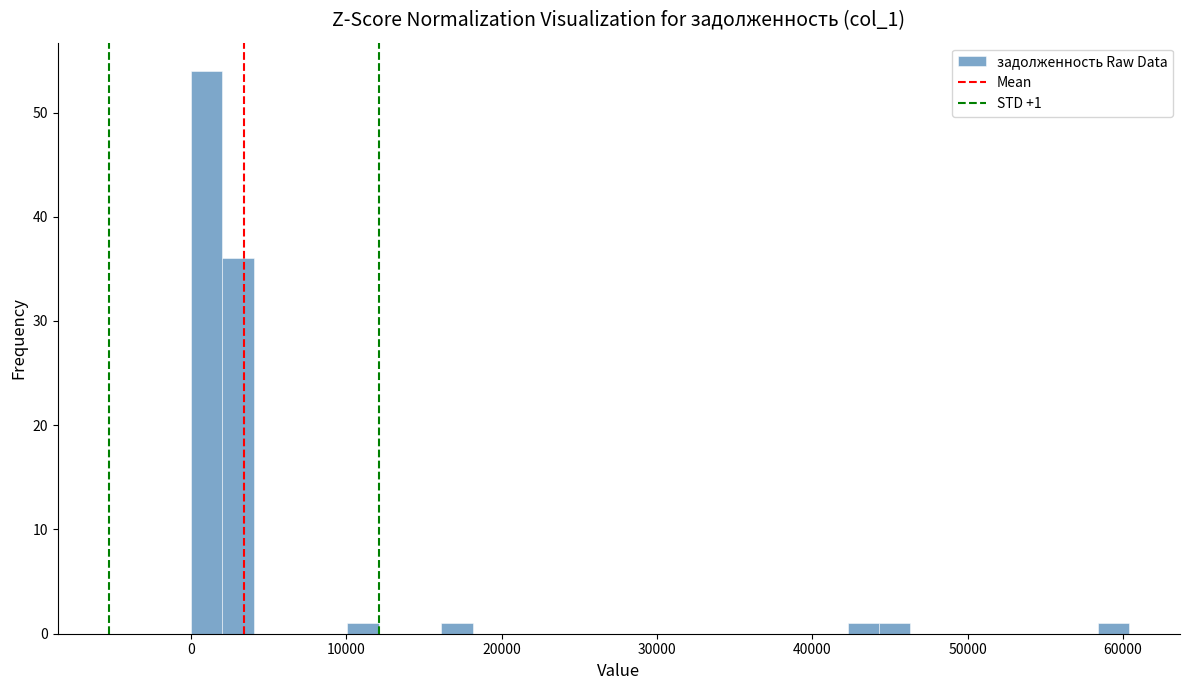

Read against the x-axis, roughly where is the centre of the tallest bar?

1000